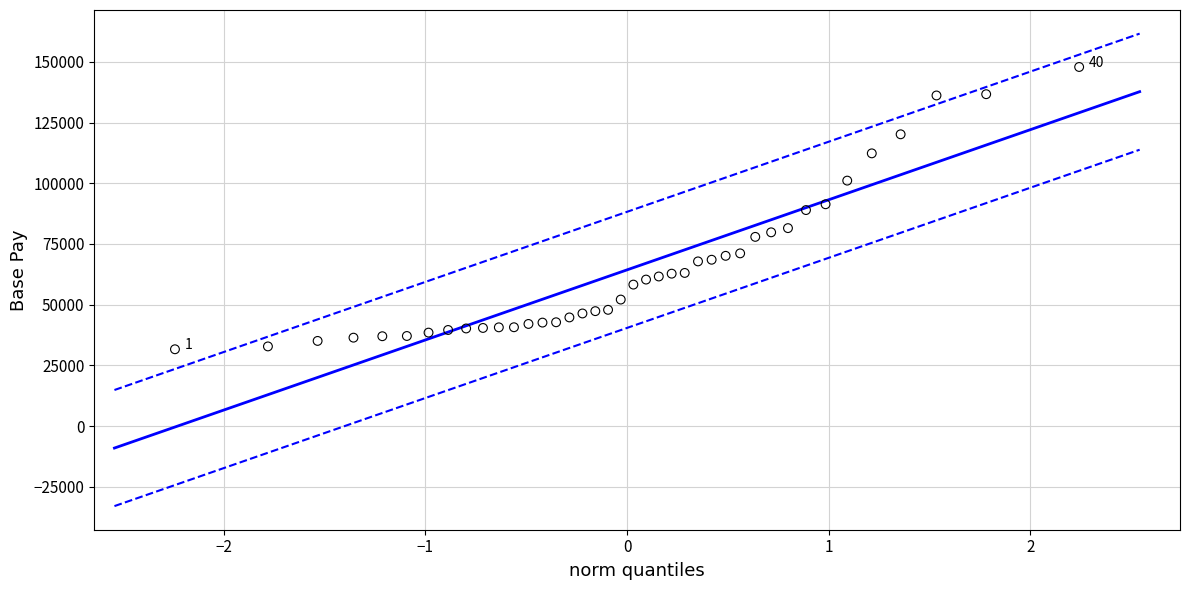

What is the range of X values (max minus min)?

4.5